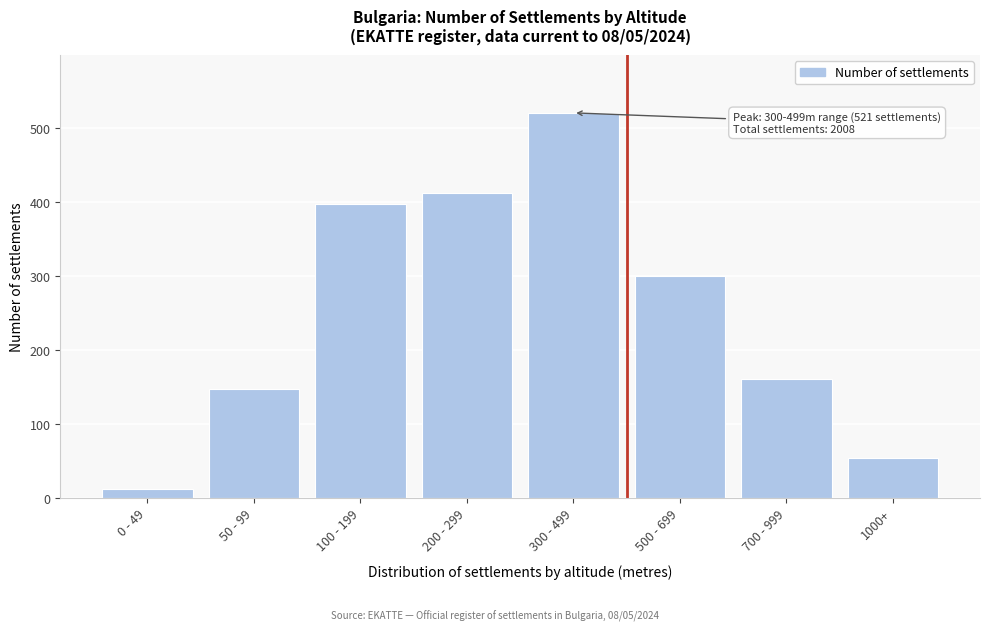

Reading left to right, extract all data points from this chart.

12	148	398	412	521	301	161	55